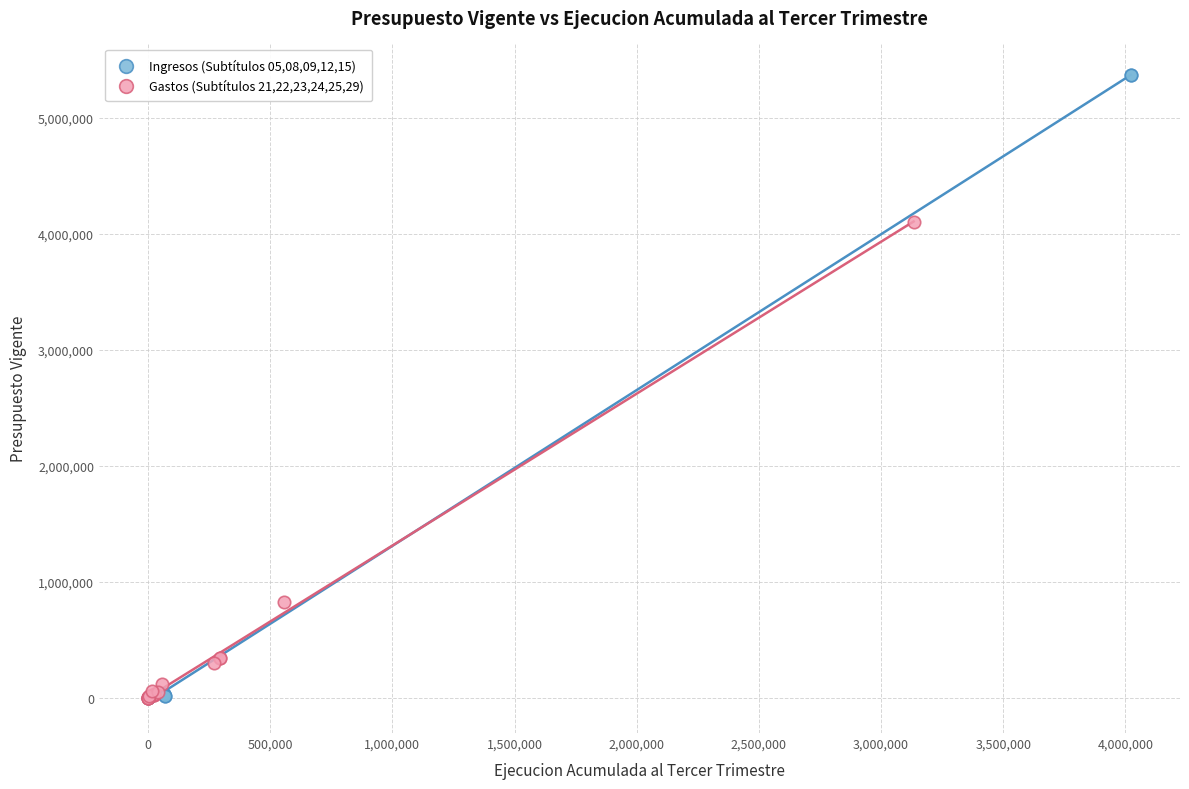

Which series has the largest Y range (max minus min)?

Ingresos (Subtítulos 05,08,09,12,15)